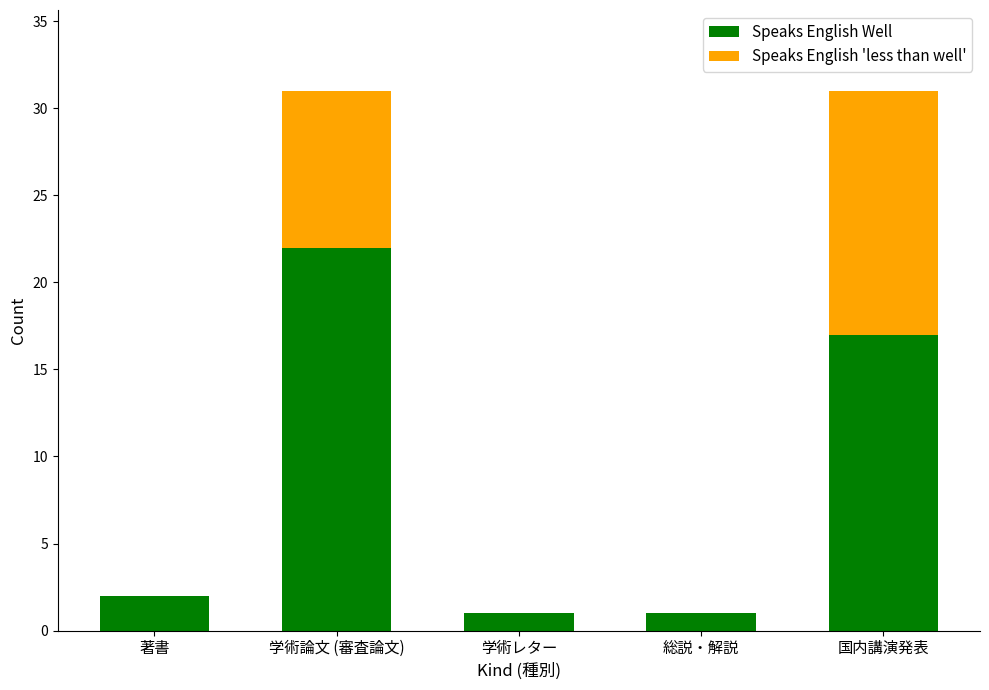

Is it true that Speaks English Well equals 1 at 学術レター?

True